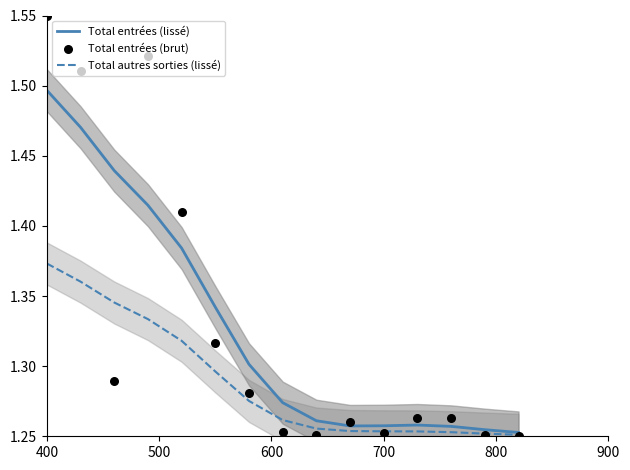

Which series contains the lowest Y value?

Total entrées (brut)